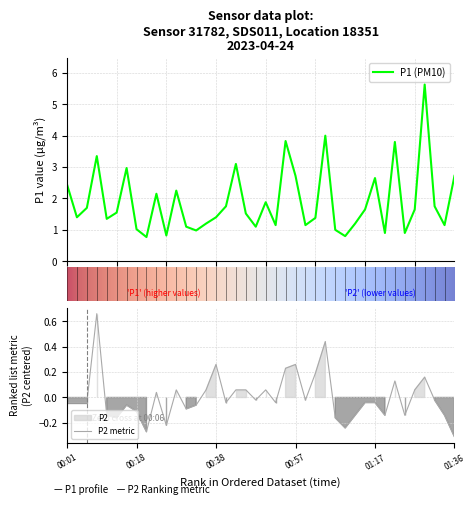

What is the smallest value displayed?

-0.3